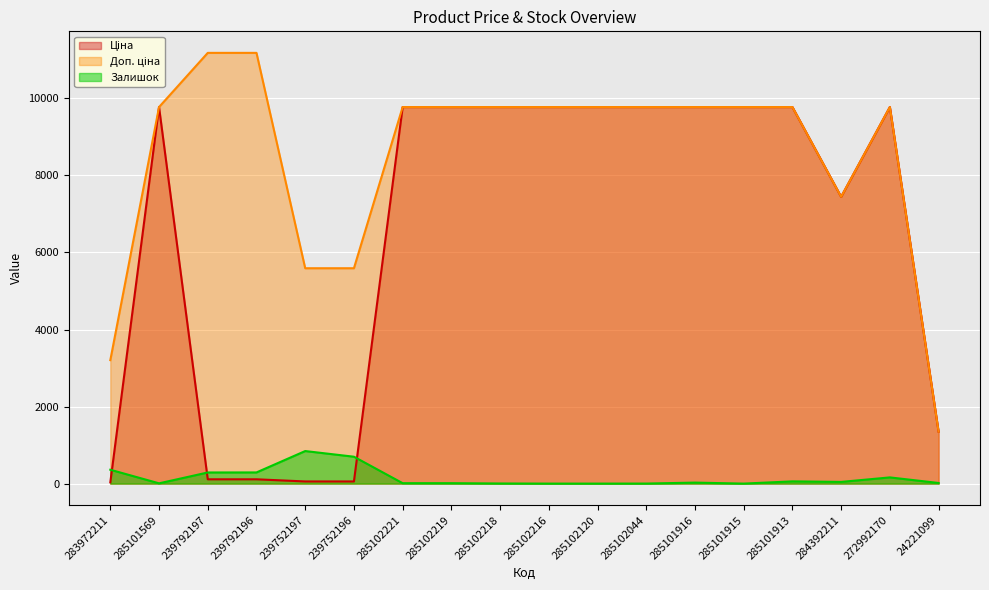

What value does the Залишок series have at 285102218?

3.0